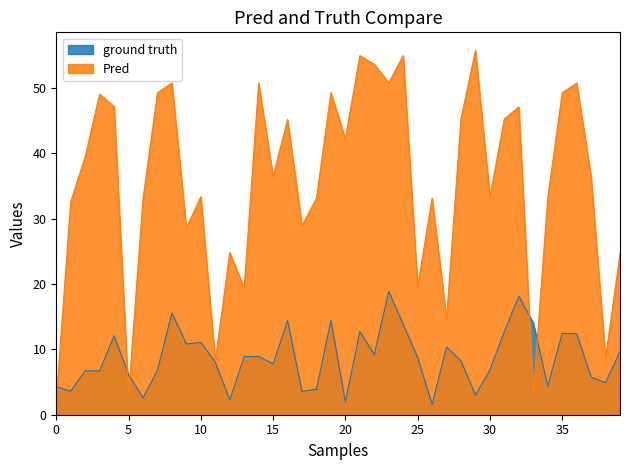

Which series has the largest total across all categories?

Pred